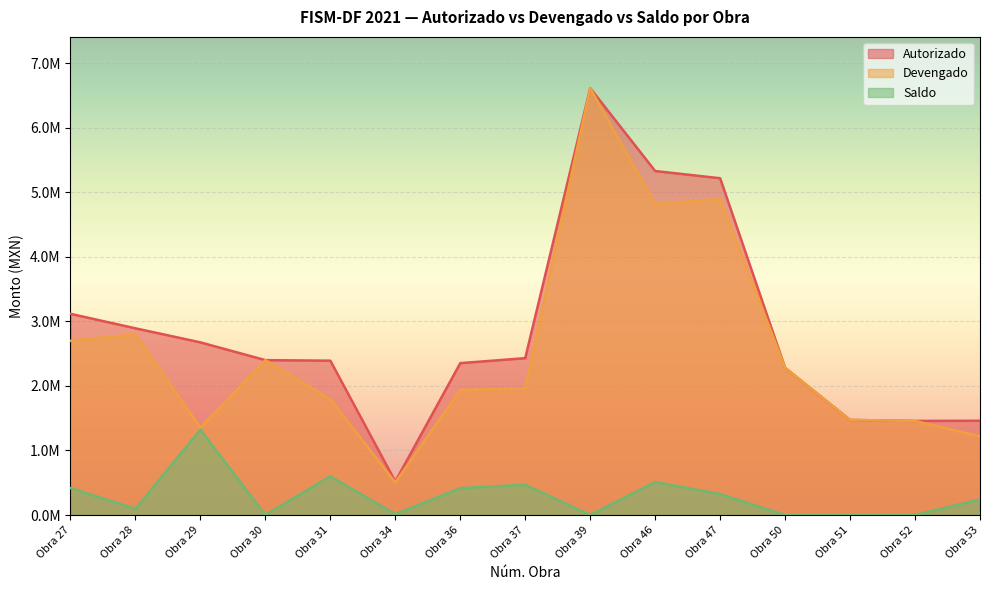

What are all the series names shown in the legend?

Autorizado, Devengado, Saldo